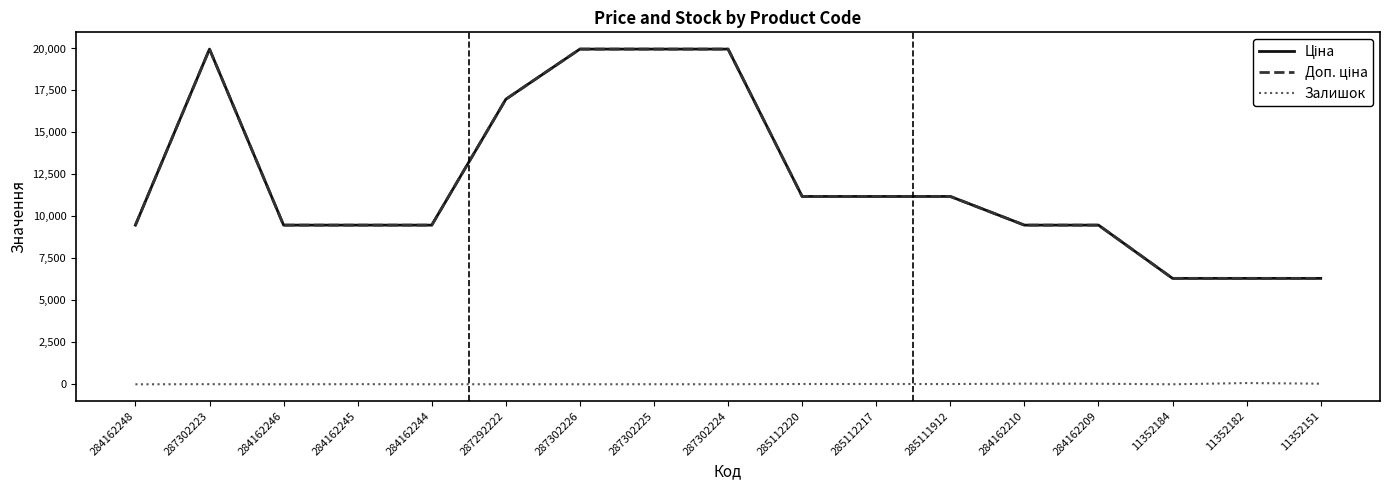

Is this an area chart (filled region under the line)?

No